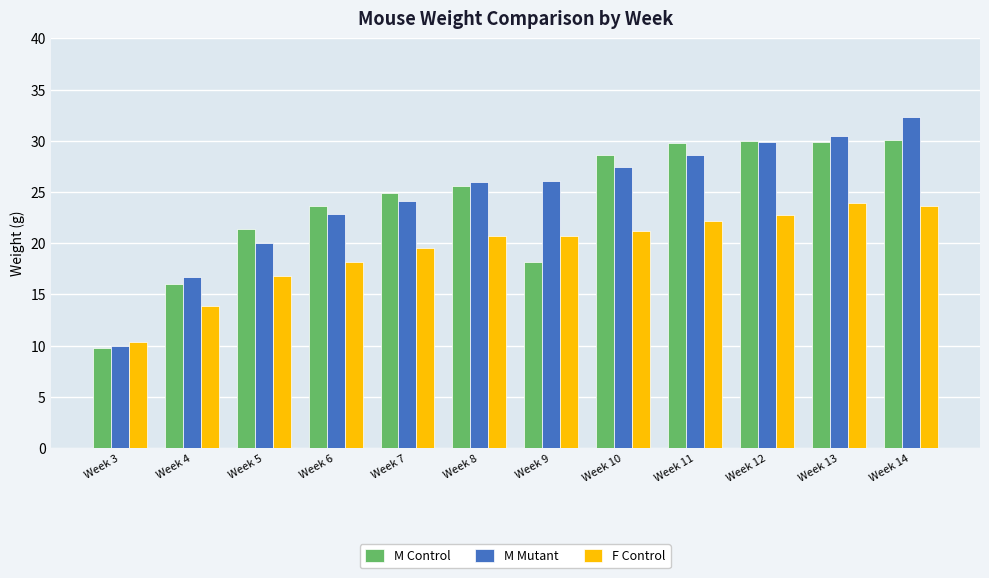

How many bars are there in each group?

3